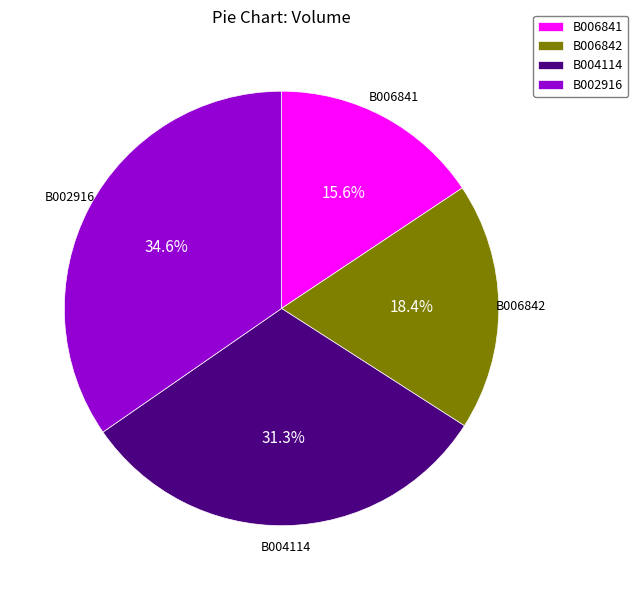

What is the total percentage of B006841 and B004114?

46.9%